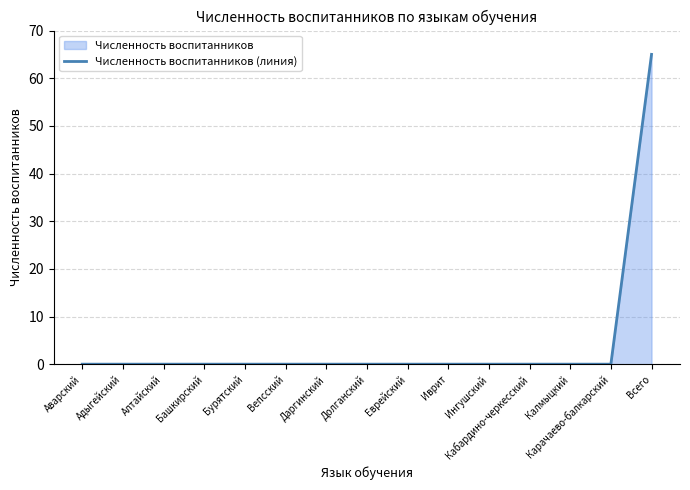

How many categories are shown in the chart?

15